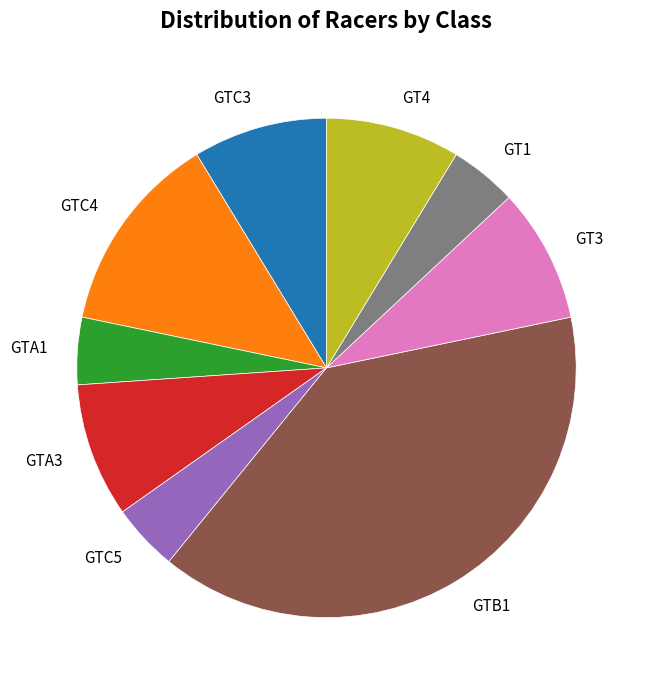

True or false: GTC4 accounts for 13% of the total.

True